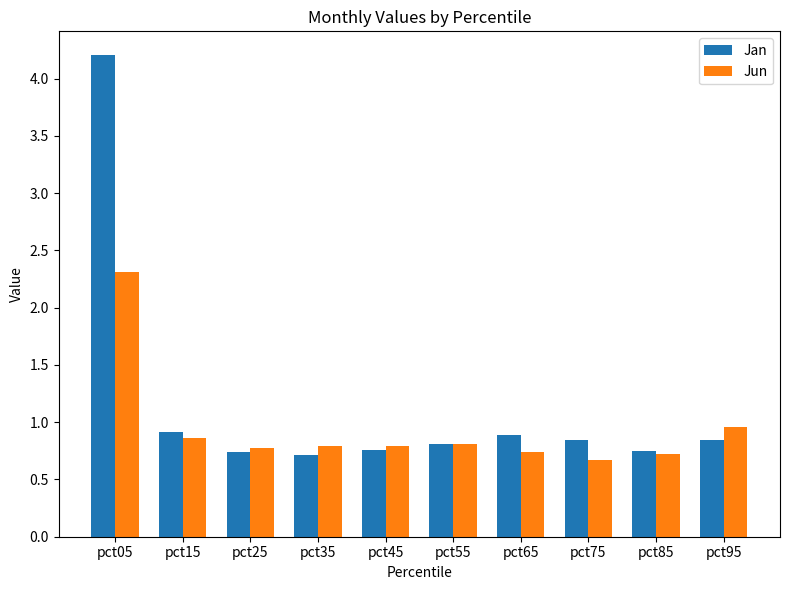

What are all the series names shown in the legend?

Jan, Jun